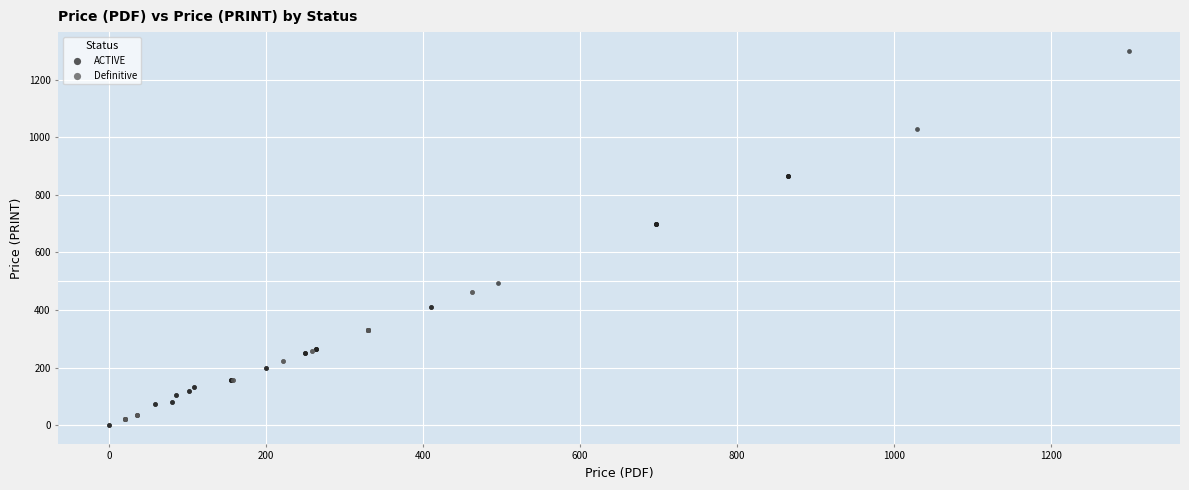

Which series has the largest Y range (max minus min)?

ACTIVE